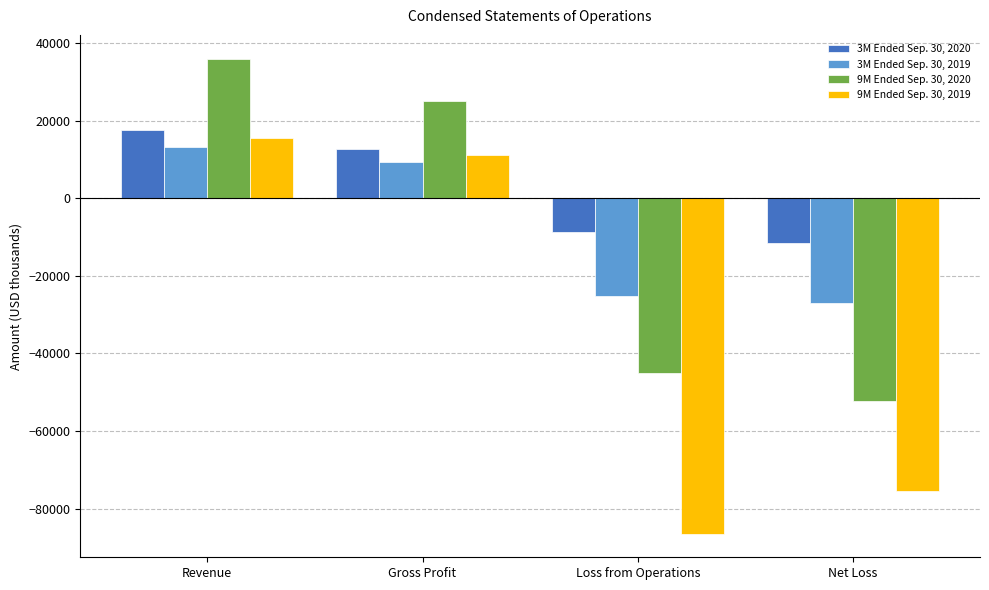

What is the maximum value shown in the chart?

35963